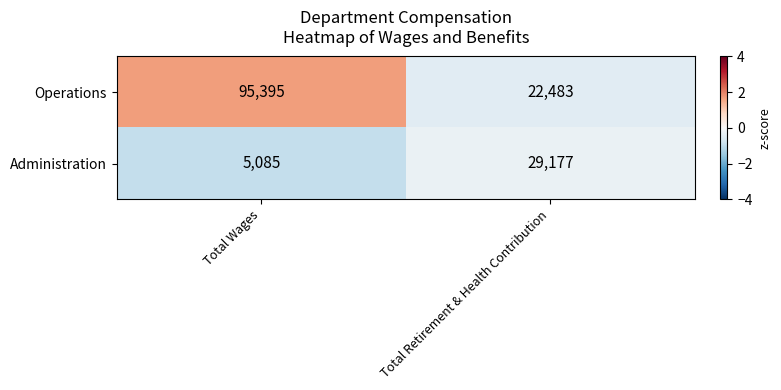

Reading left to right, list all the values displayed in this chart.

Operations: Total Wages=95395	Total Retirement & Health Contribution=22483
Administration: Total Wages=5085	Total Retirement & Health Contribution=29177